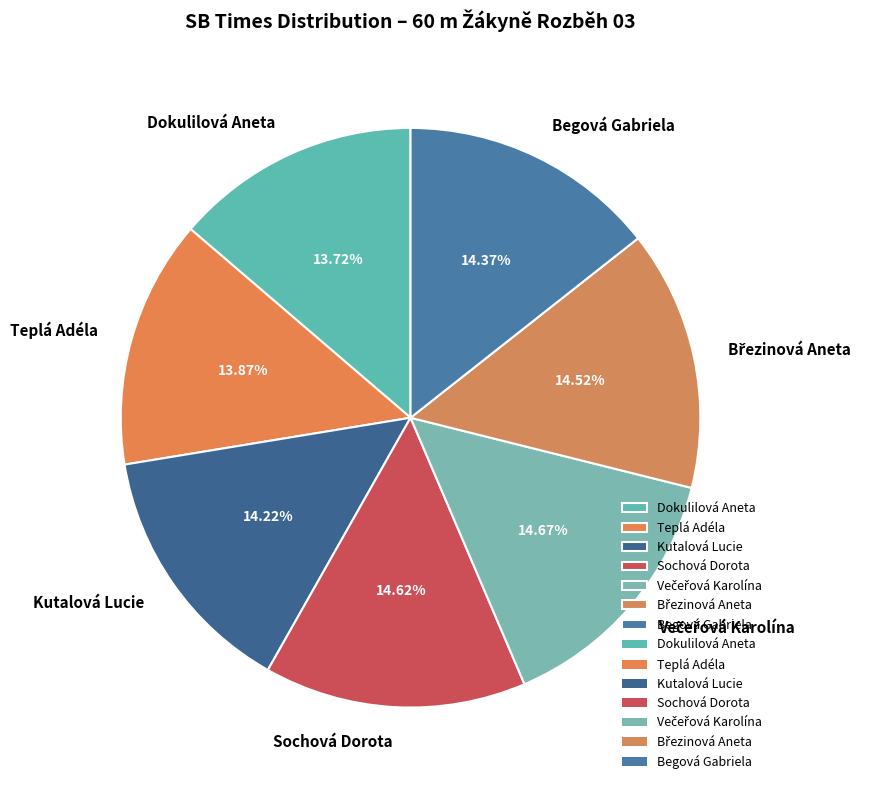

Between Teplá Adéla and Sochová Dorota, which is larger?

Sochová Dorota